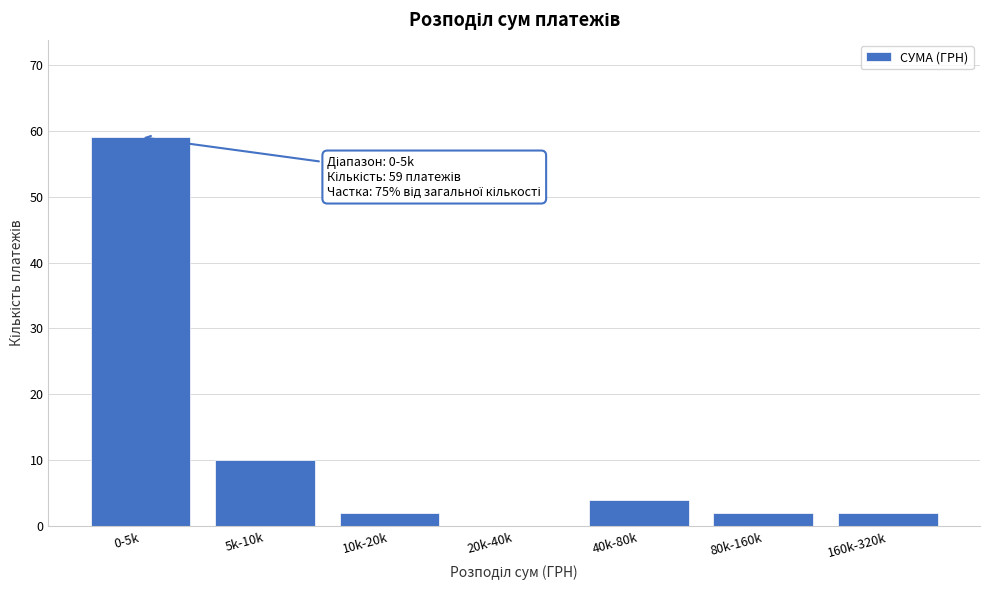

Reading right to left, extract all data points from this chart.

160k-320k=2	80k-160k=2	40k-80k=4	20k-40k=0	10k-20k=2	5k-10k=10	0-5k=59